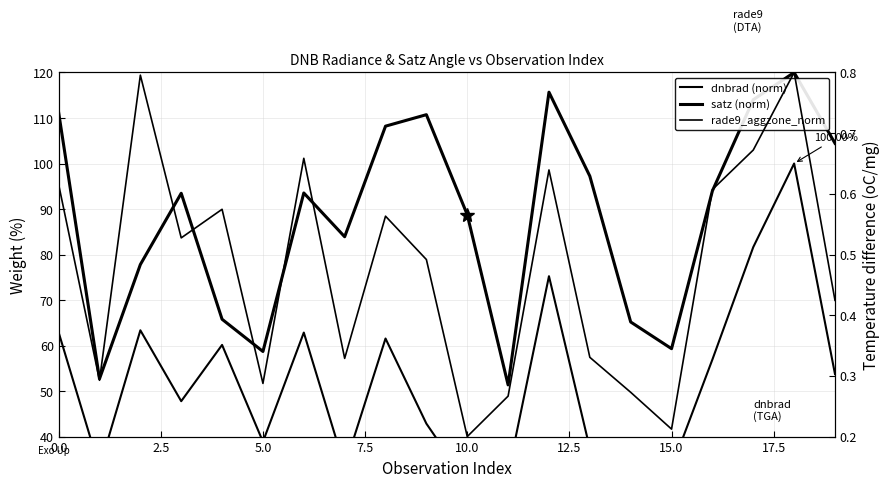

What is the value of the dnbrad (norm) point at the 1st from the left?

62.9